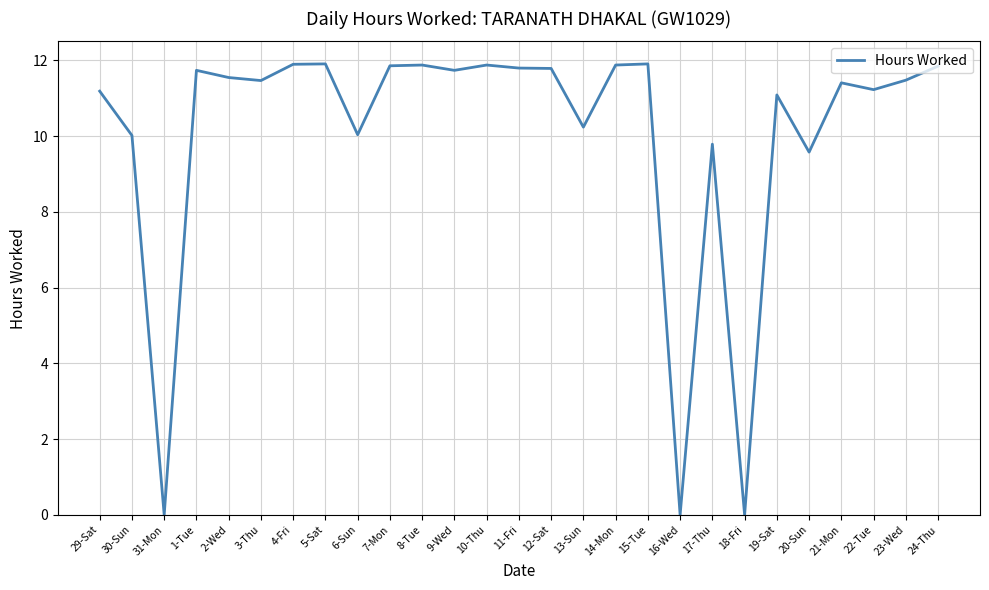

What is the difference between the maximum and minimum values?

11.9